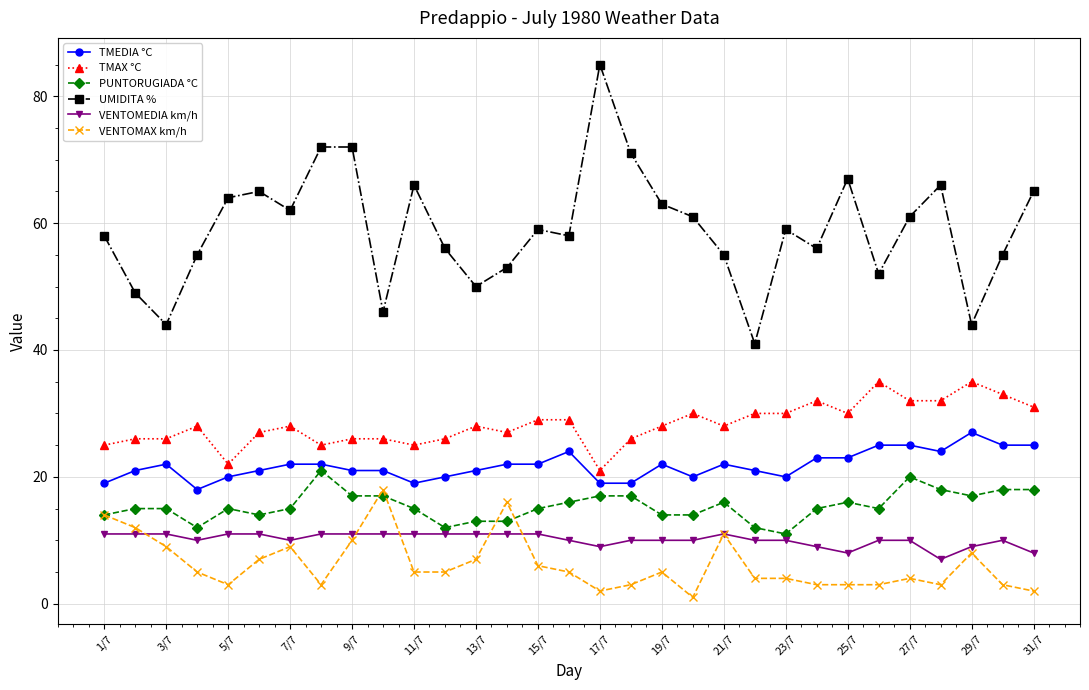

What is the value of the UMIDITA % point at the 17th from the left?

85